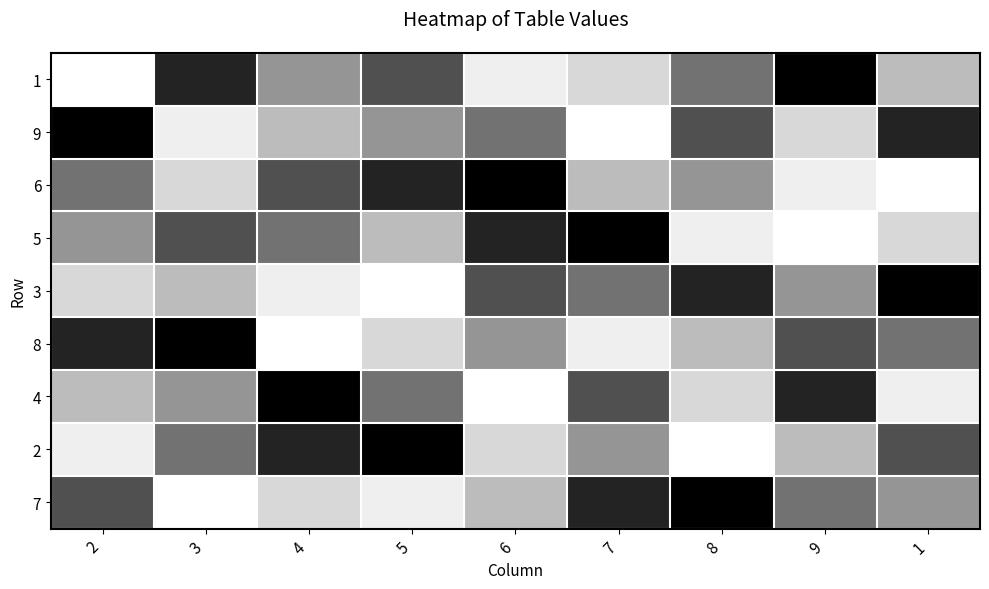

List the labels in order of 5 value, largest first.

7, 6, 3, 4, 2, 5, 1, 8, 9